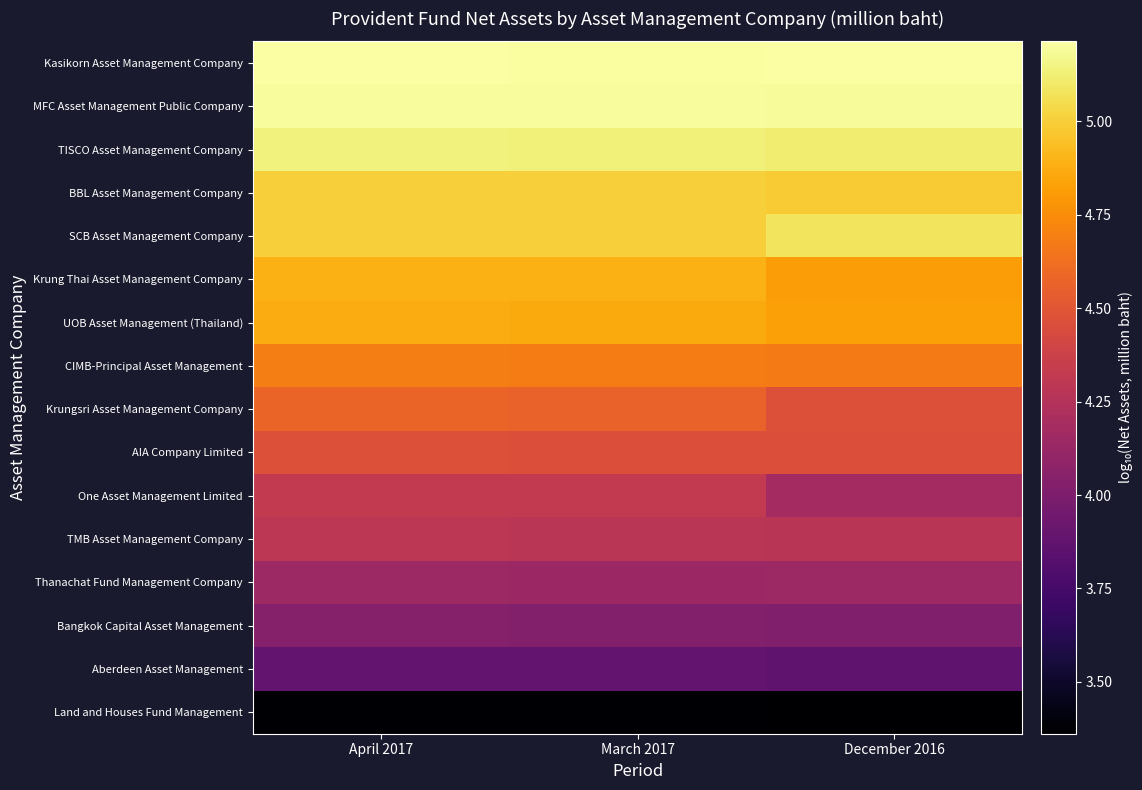

Between March 2017 and December 2016, which series saw the biggest shift?

One Asset Management Limited